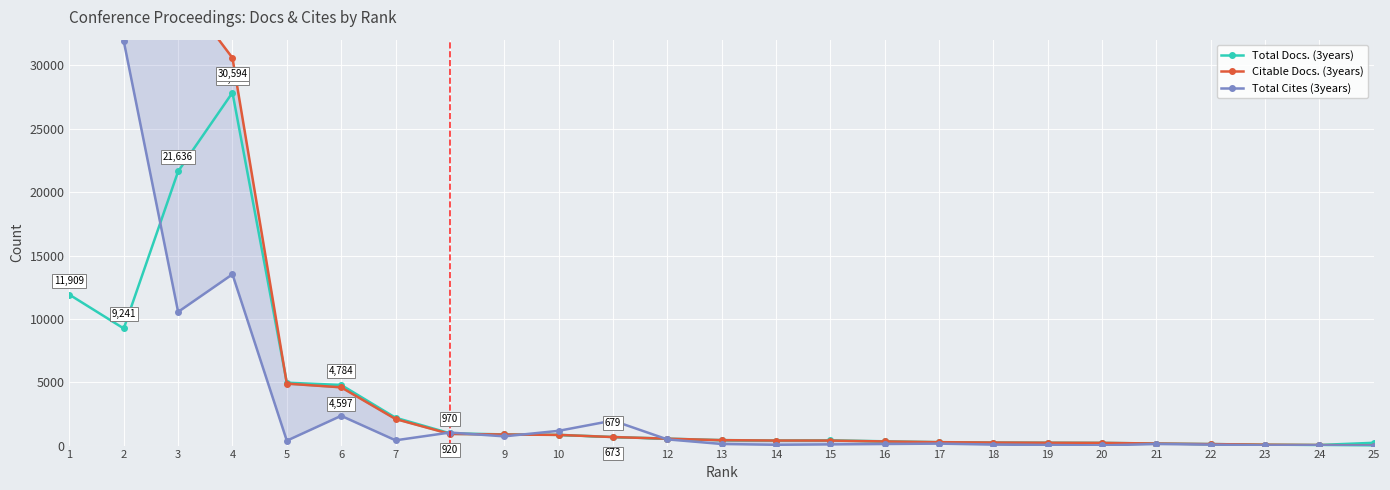

At 8, list the series in order from largest to smallest.

Total Cites (3years), Total Docs. (3years), Citable Docs. (3years)